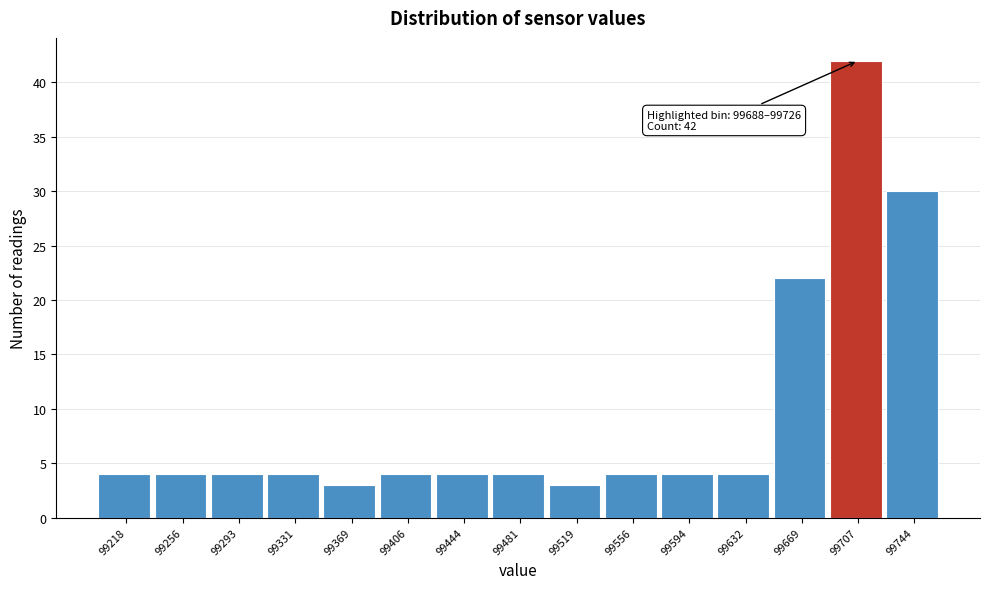

Over which range of the x-axis is the bar tallest?

99690 to 99725